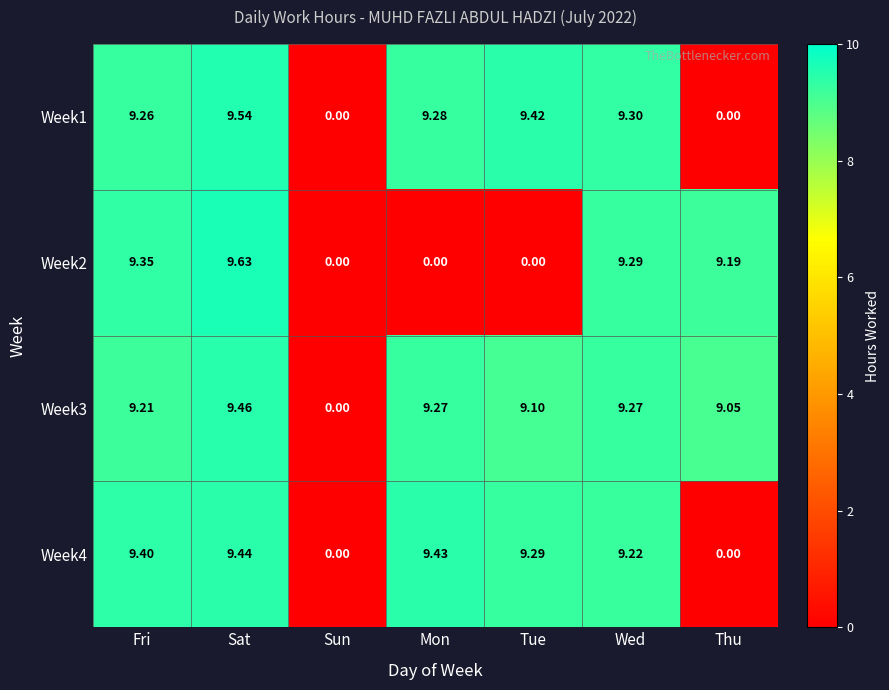

Between Tue and Wed, which series saw the biggest shift?

Week2